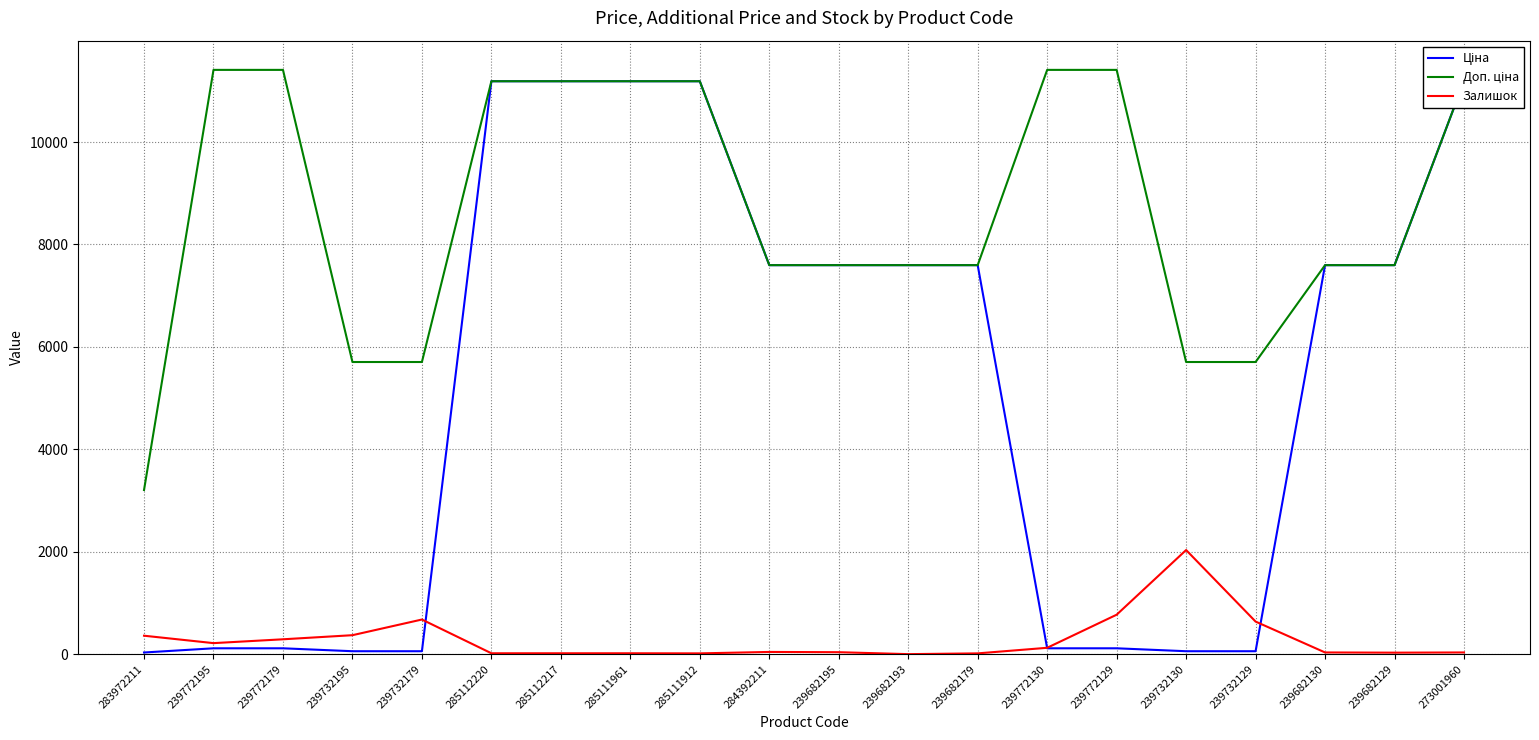

What is the maximum value for Ціна?

11188.2